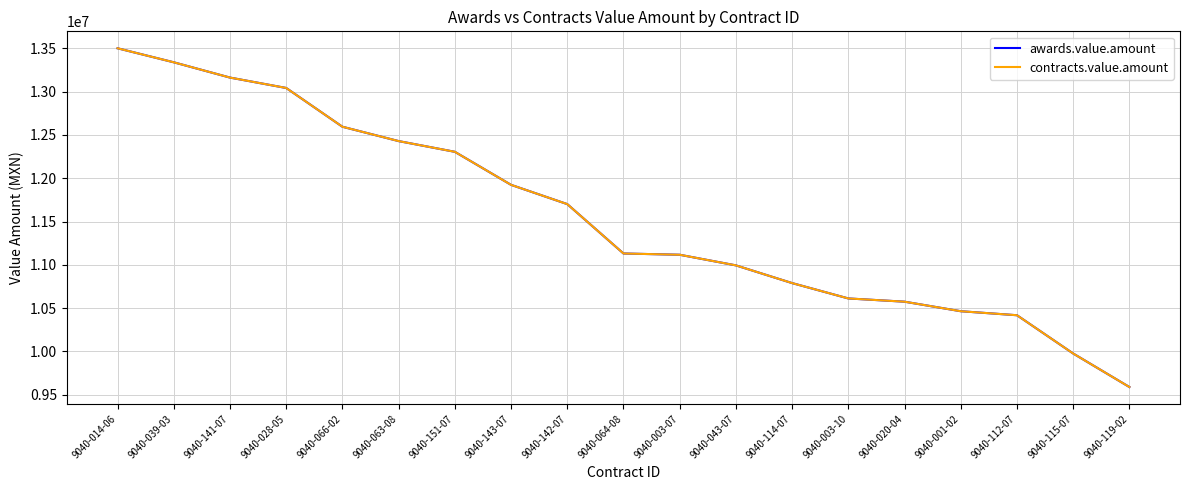

Does the chart display data point markers on the line(s)?

No